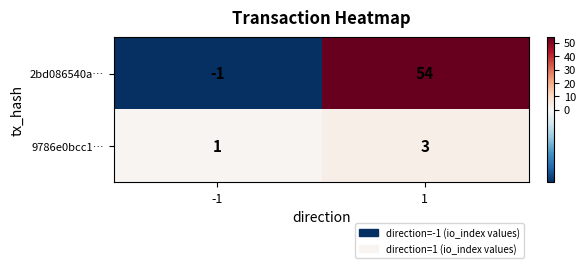

Reading right to left, transcribe all the data shown in this chart.

2bd086540a…: 54	-1
9786e0bcc1…: 3	1